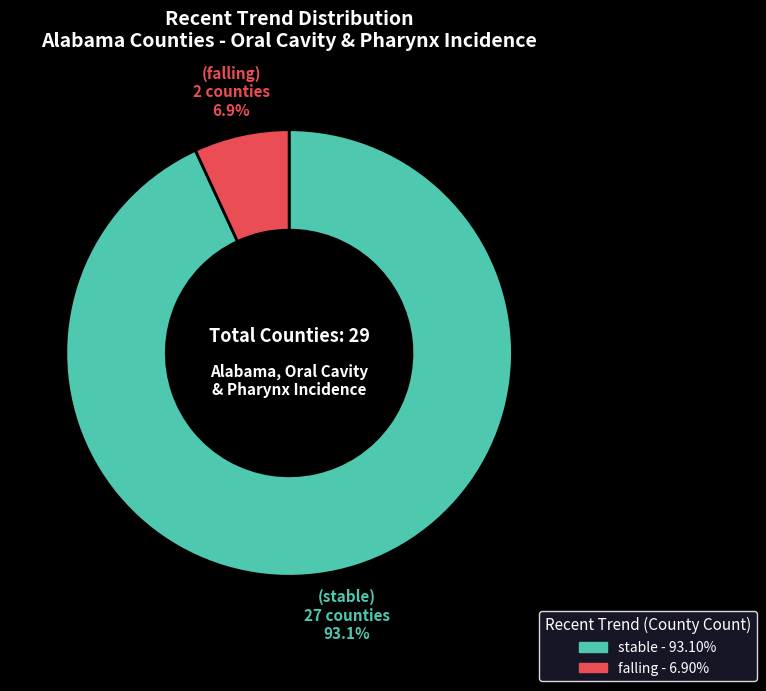

What is the smallest slice in the pie chart?

falling